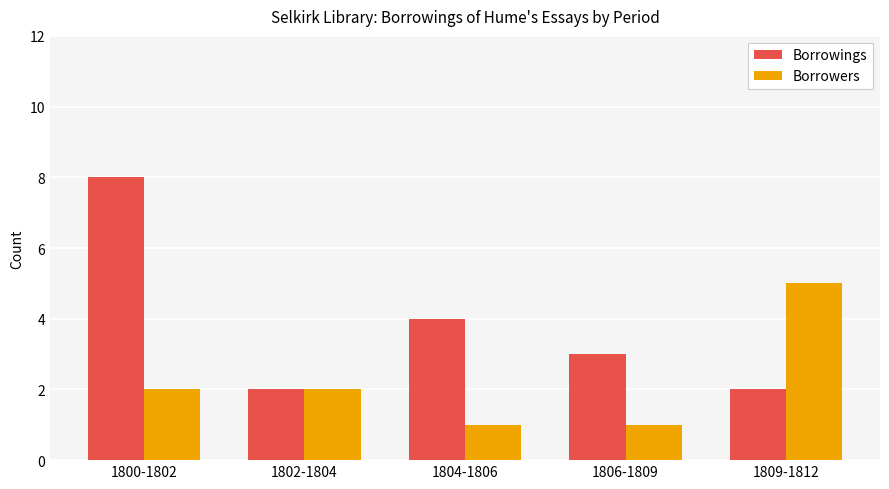

List the series in order of their peak value, highest first.

Borrowings, Borrowers